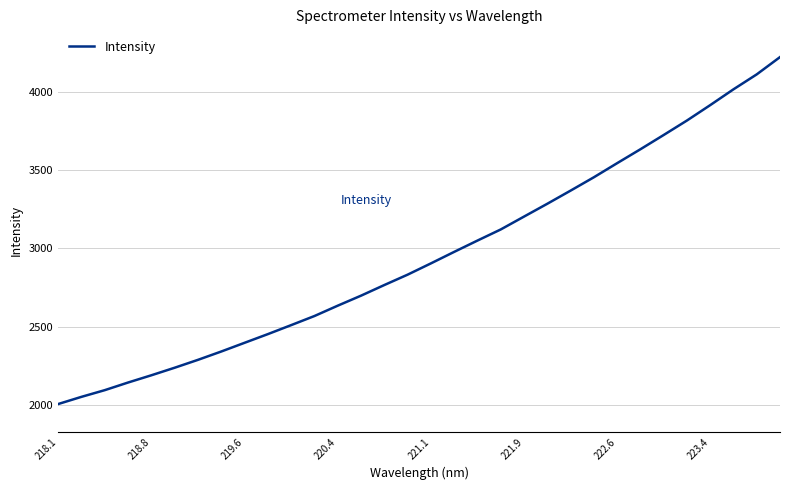

What is the difference between the maximum and minimum values?

2215.5